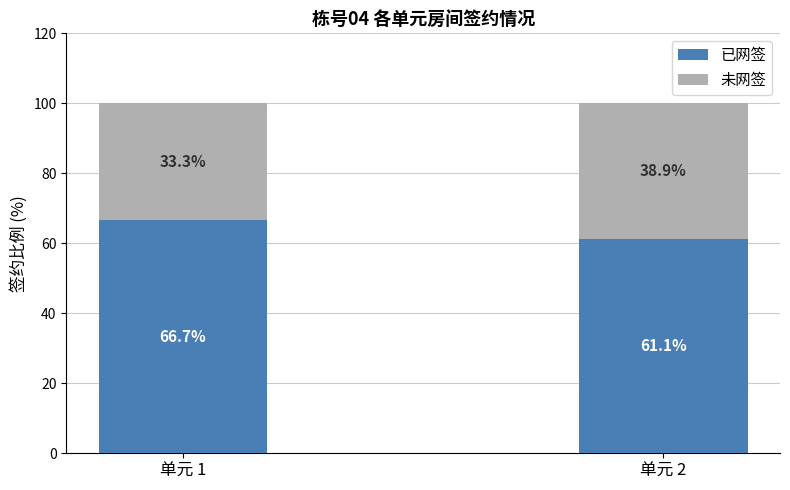

Reading right to left, transcribe the values for 已网签.

61.1	66.7